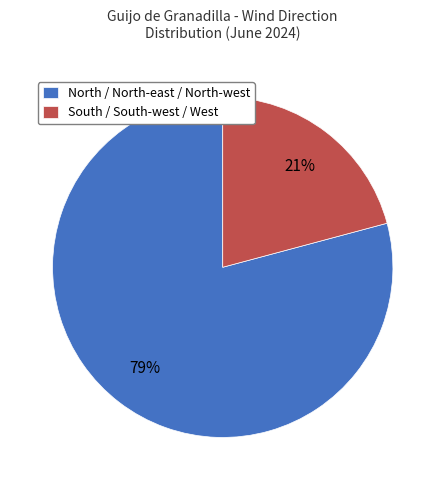

Which category accounts for the majority?

North / North-east / North-west